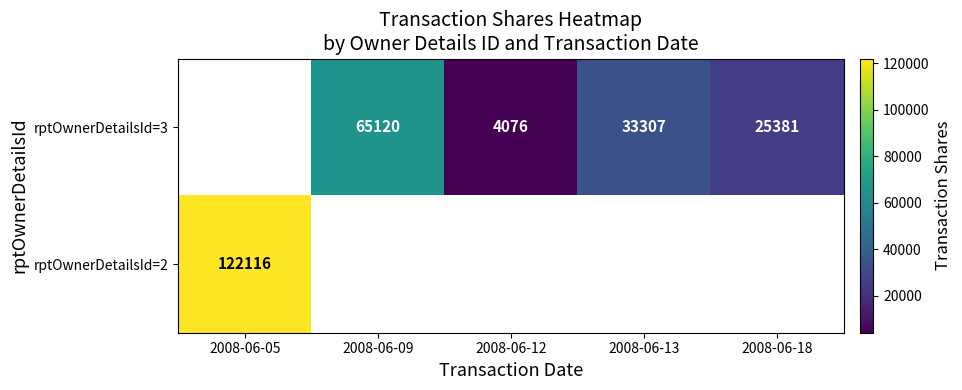

True or false: rptOwnerDetailsId=3 has a value of 25381 at 2008-06-18.

True